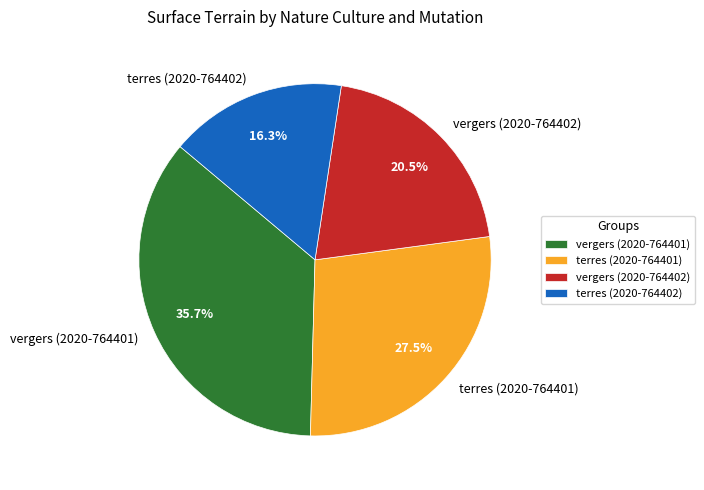

Is it true that vergers (2020-764401) is 36% of the pie?

True